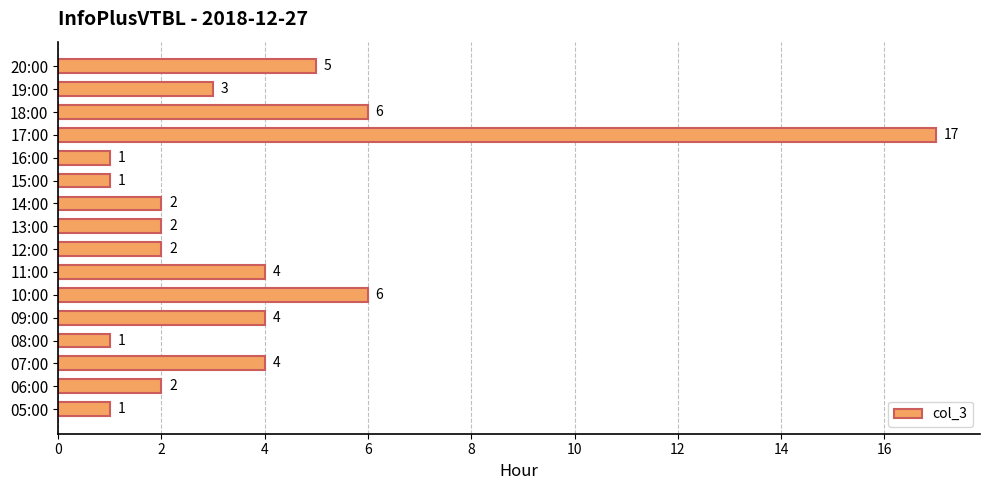

What is the difference between the second highest and minimum values?

5